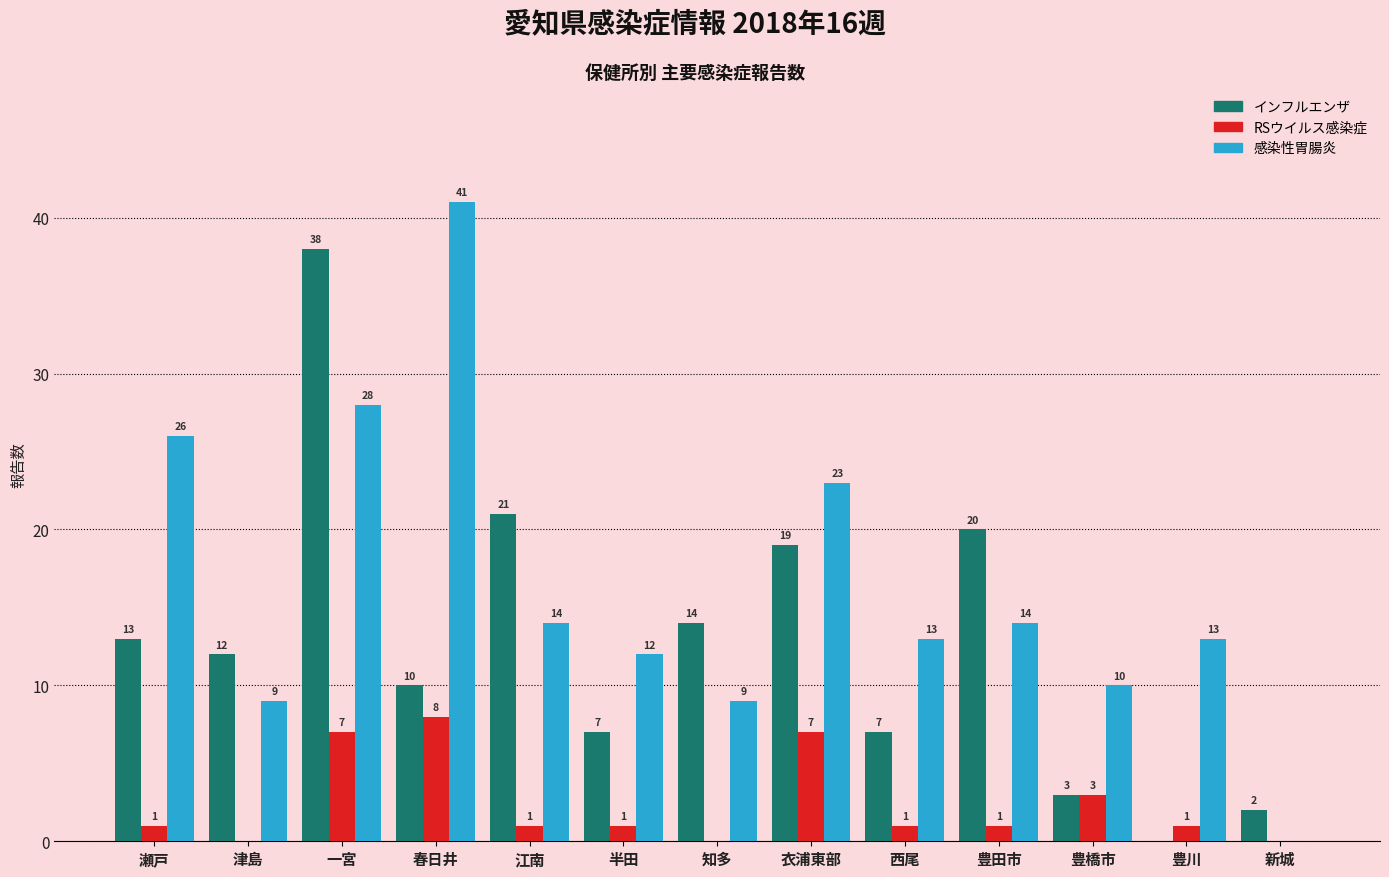

What are all the series names shown in the legend?

インフルエンザ, RSウイルス感染症, 感染性胃腸炎